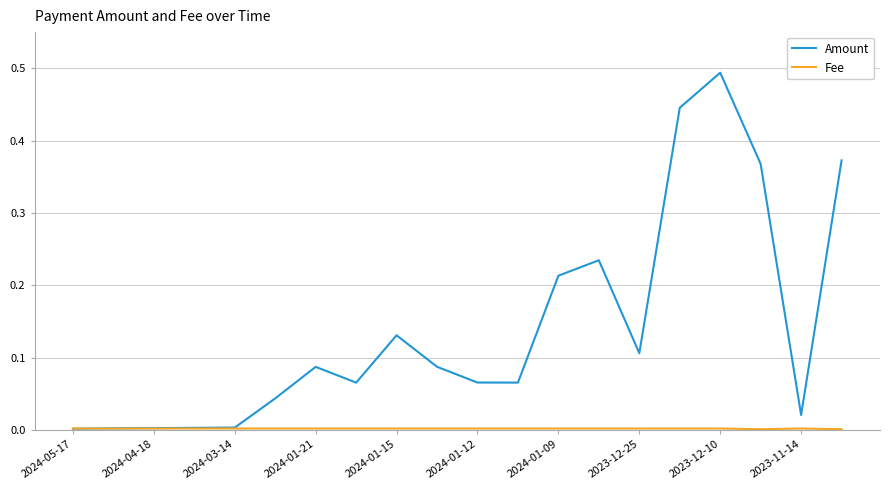

Which series has the largest range (max minus min)?

Amount